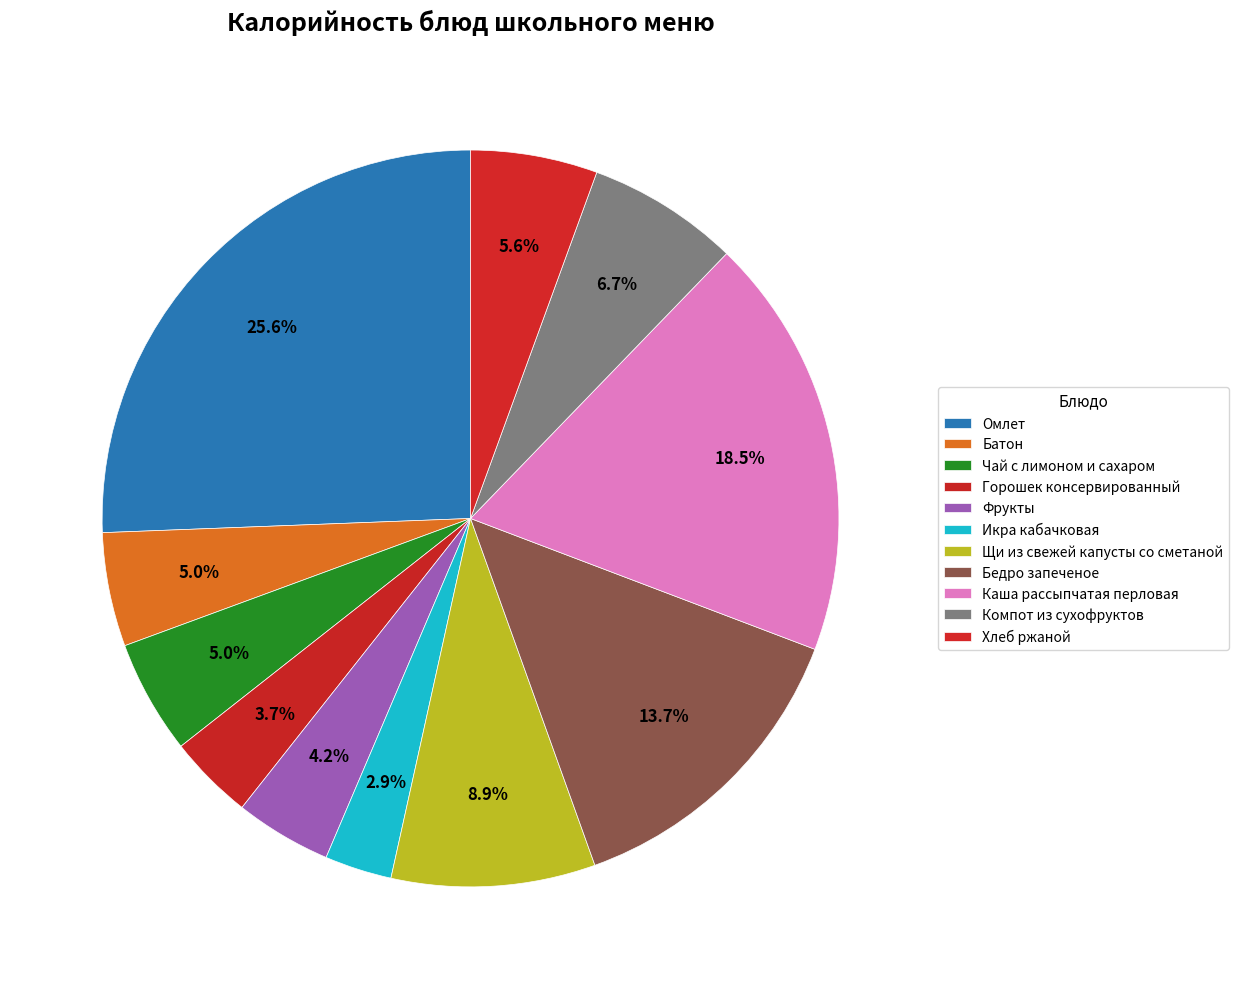

To the nearest percent, what is the average slice percentage?

9%